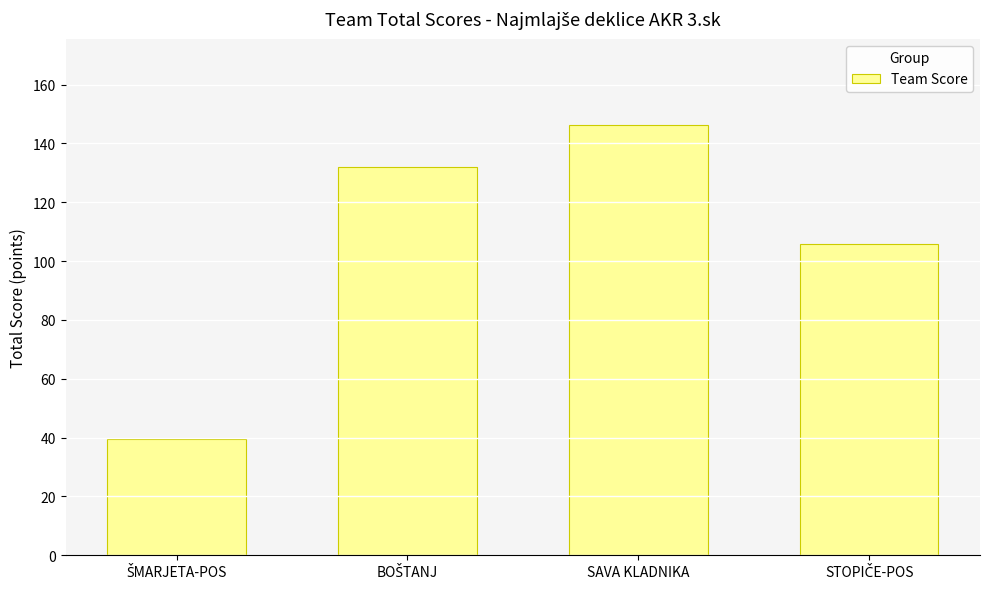

What is the smallest value displayed?

39.6